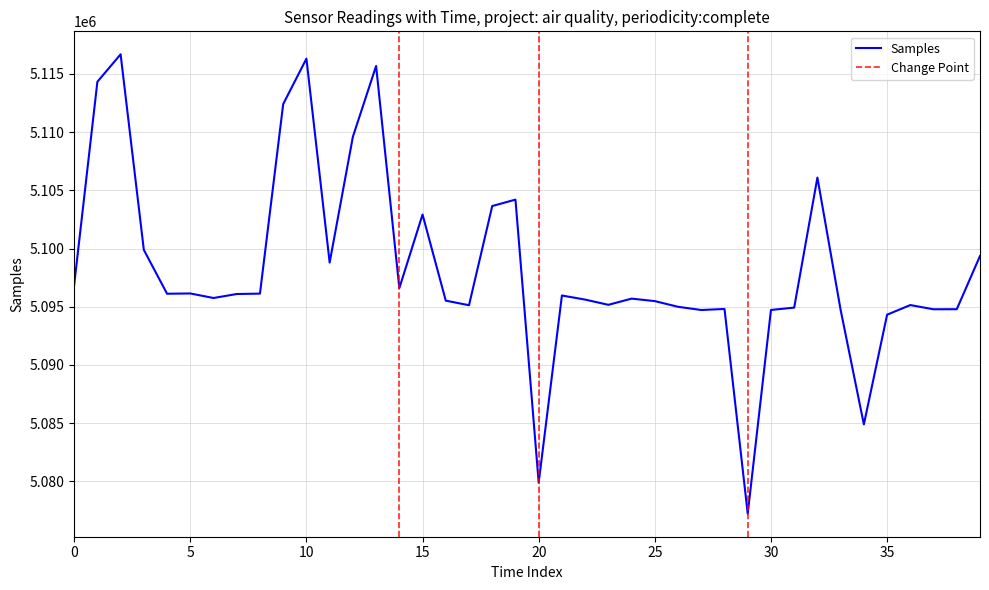

Which series has the largest range (max minus min)?

Samples